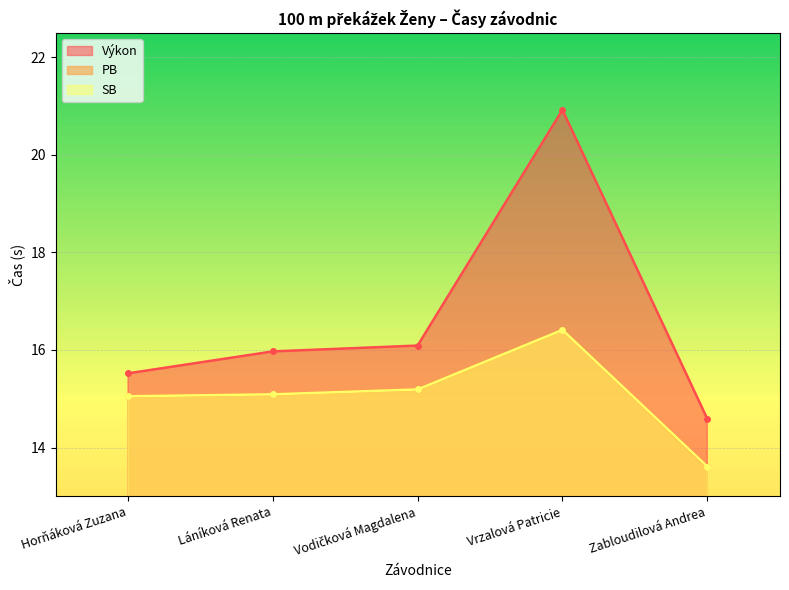

Reading right to left, transcribe all the data shown in this chart.

Výkon: 14.6	20.9	16.1	16.0	15.5
PB: 13.6	16.4	15.2	15.1	15.1
SB: 13.6	16.4	15.2	15.1	15.1